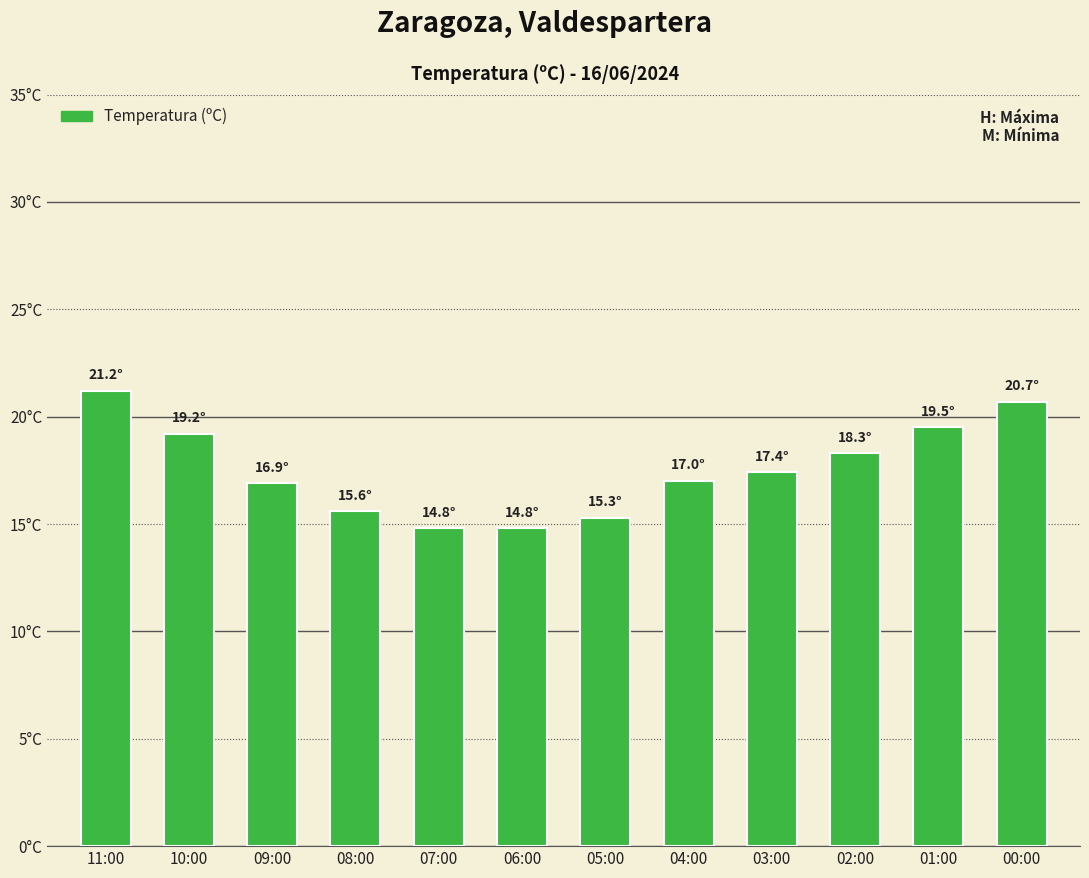

What position from the left is 05:00?

7